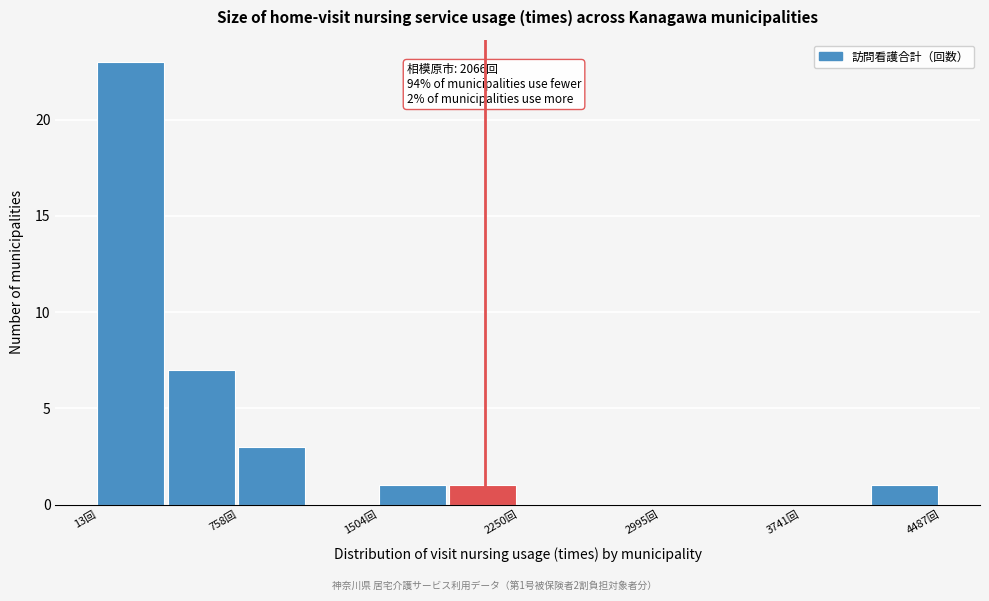

Read against the x-axis, roughly where is the centre of the tallest bar?

200